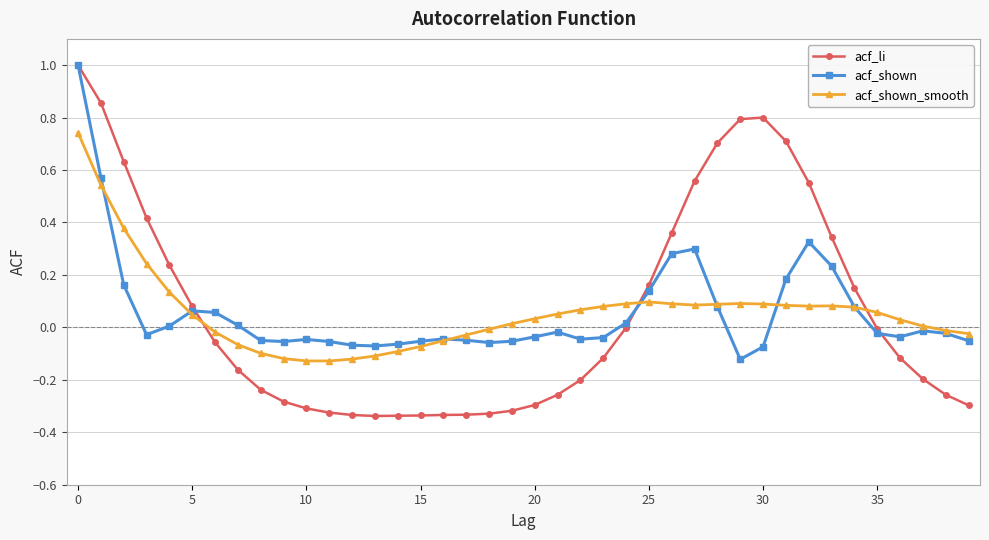

Which series has the widest spread of values?

acf_li